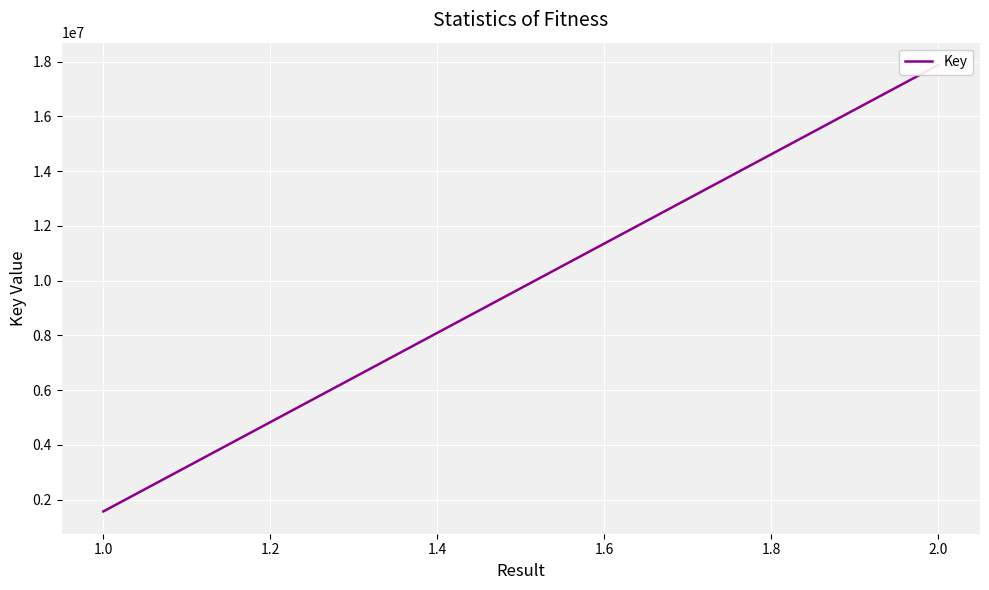

What is the value of the 1st point from the left?

1565284